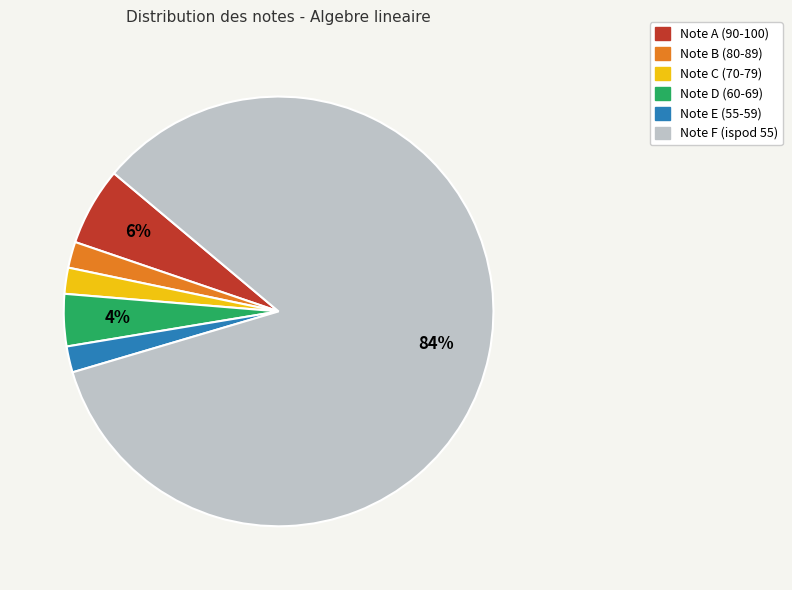

To the nearest percent, what is the difference between the largest and smallest slice percentages?

82%